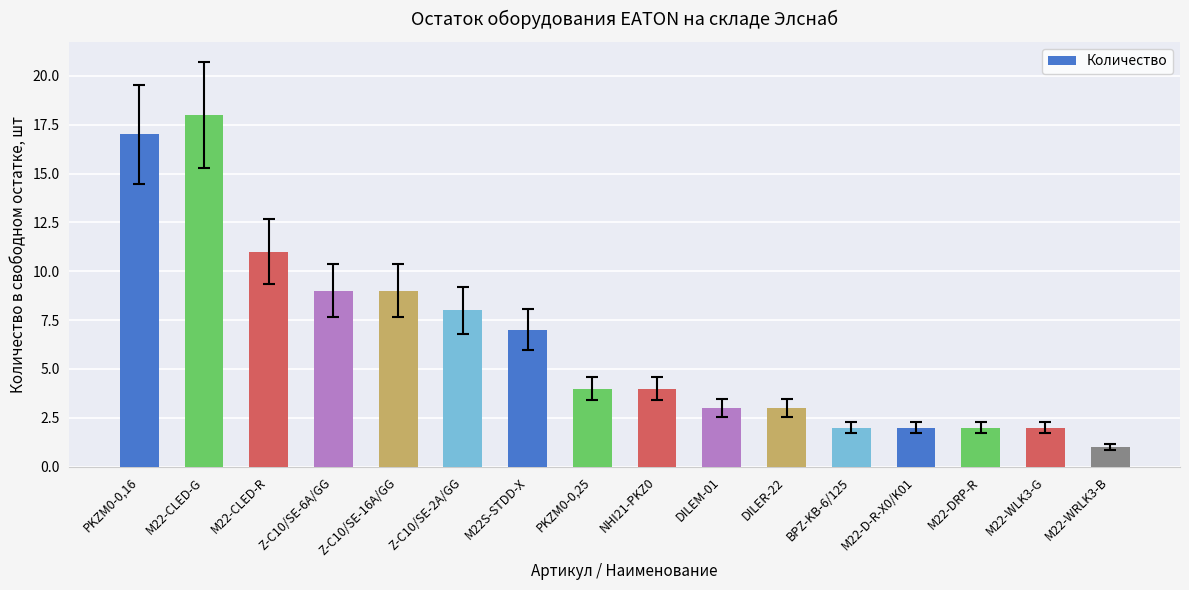

Reading left to right, extract all data points from this chart.

PKZM0-0,16=17	M22-CLED-G=18	M22-CLED-R=11	Z-C10/SE-6A/GG=9	Z-C10/SE-16A/GG=9	Z-C10/SE-2A/GG=8	M22S-STDD-X=7	PKZM0-0,25=4	NHI21-PKZ0=4	DILEM-01=3	DILER-22=3	BPZ-KB-6/125=2	M22-D-R-X0/K01=2	M22-DRP-R=2	M22-WLK3-G=2	M22-WRLK3-B=1